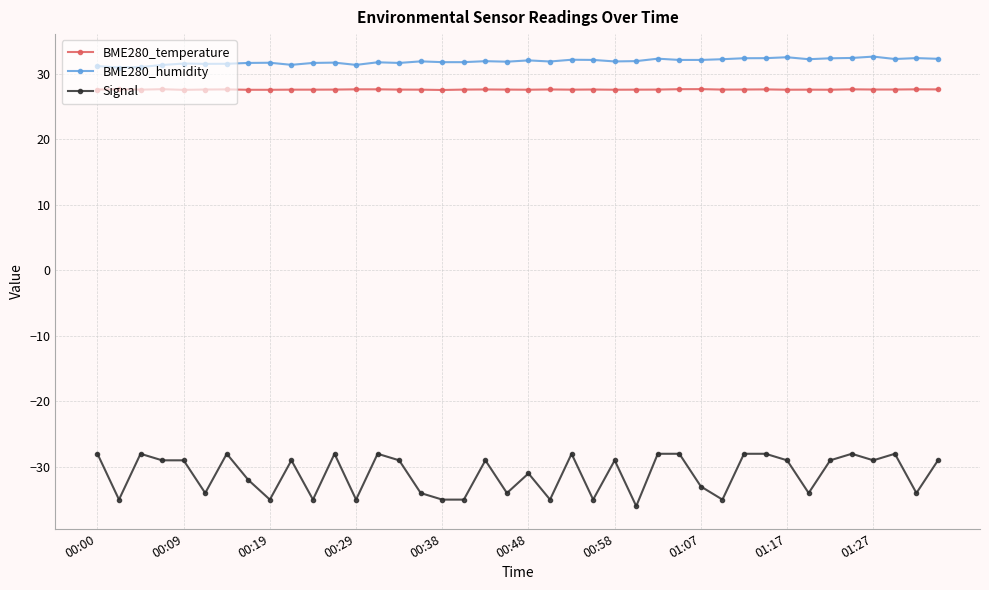

Does the chart have visible grid lines?

Yes